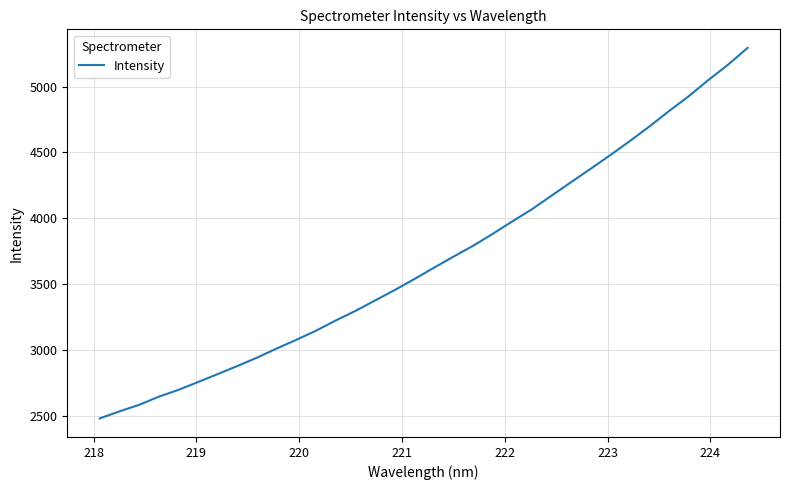

What is the greatest value displayed?

5294.1